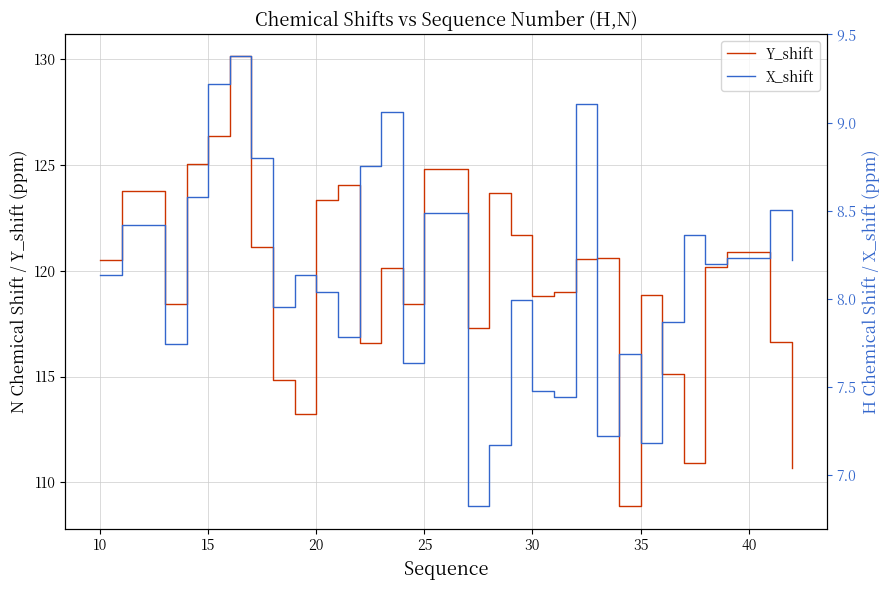

The value of Y_shift at 20 is 123.3. True or false?

True